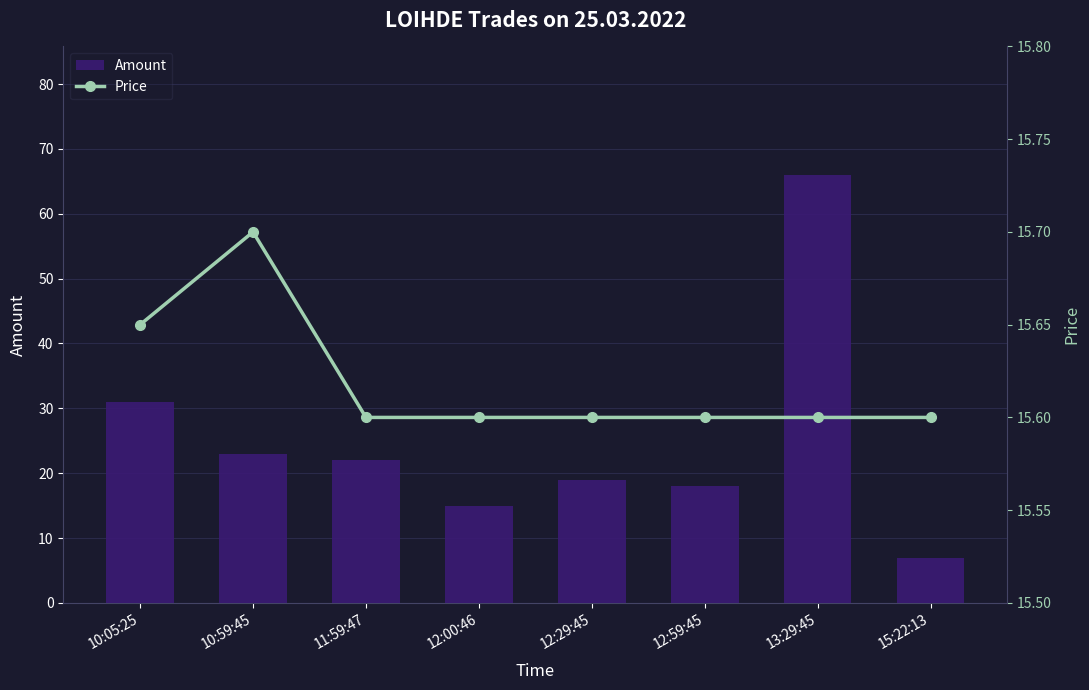

What is the value of the Amount bar at the 6th from the left?

18